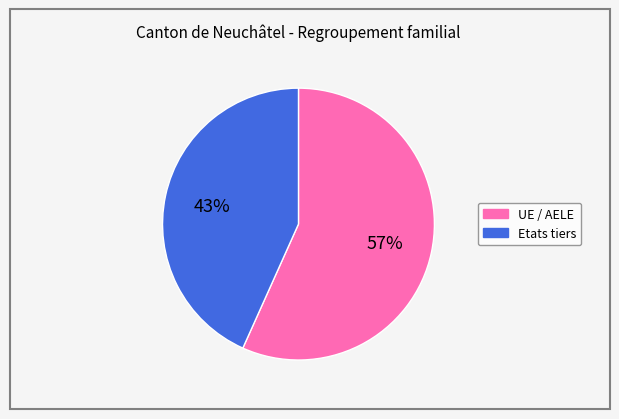

Which has a higher value, Etats tiers or UE / AELE?

UE / AELE